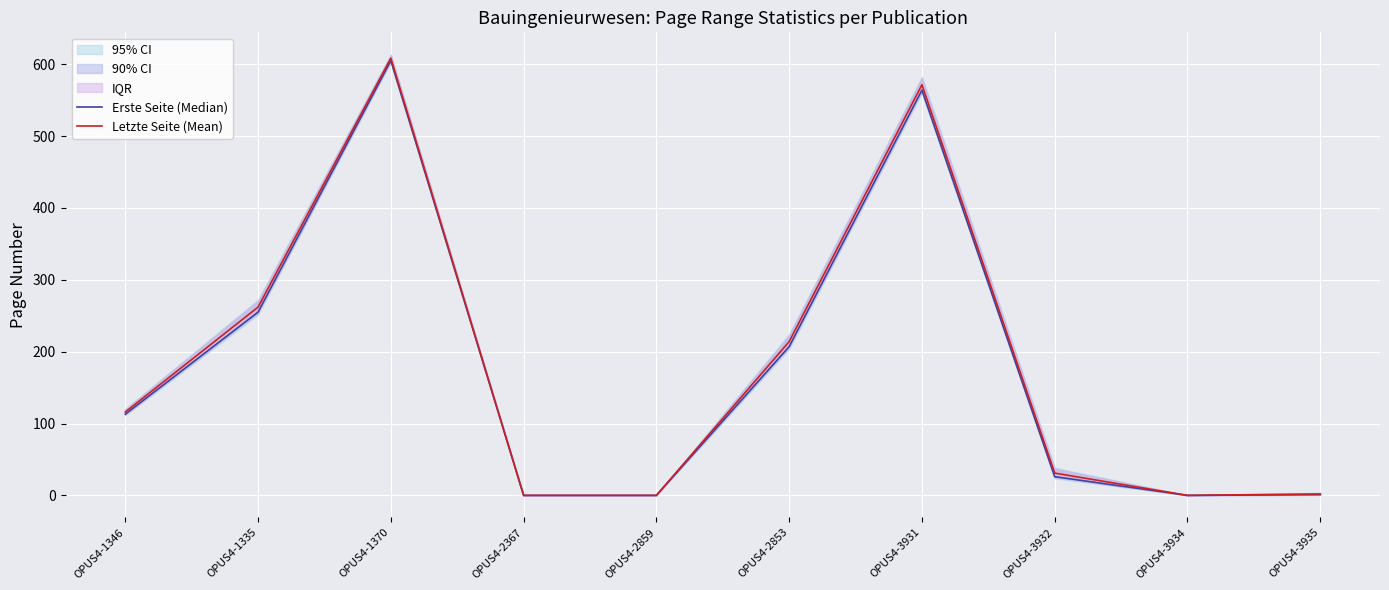

Reading left to right, transcribe all the data shown in this chart.

Erste Seite (Median): OPUS4-1346=113.0	OPUS4-1335=255.0	OPUS4-1370=605.0	OPUS4-2367=0.0	OPUS4-2859=0.0	OPUS4-2853=207.0	OPUS4-3931=564.0	OPUS4-3932=26.0	OPUS4-3934=0.0	OPUS4-3935=1.0
Letzte Seite (Mean): OPUS4-1346=116.0	OPUS4-1335=262.0	OPUS4-1370=608.5	OPUS4-2367=0.0	OPUS4-2859=0.0	OPUS4-2853=214.0	OPUS4-3931=571.5	OPUS4-3932=31.0	OPUS4-3934=0.0	OPUS4-3935=2.0